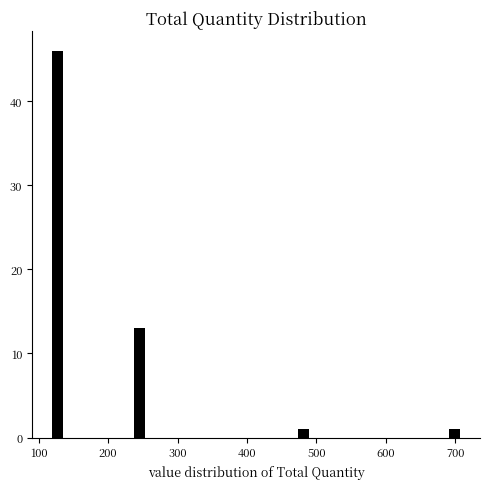

Read against the x-axis, roughly where is the centre of the tallest bar?

130